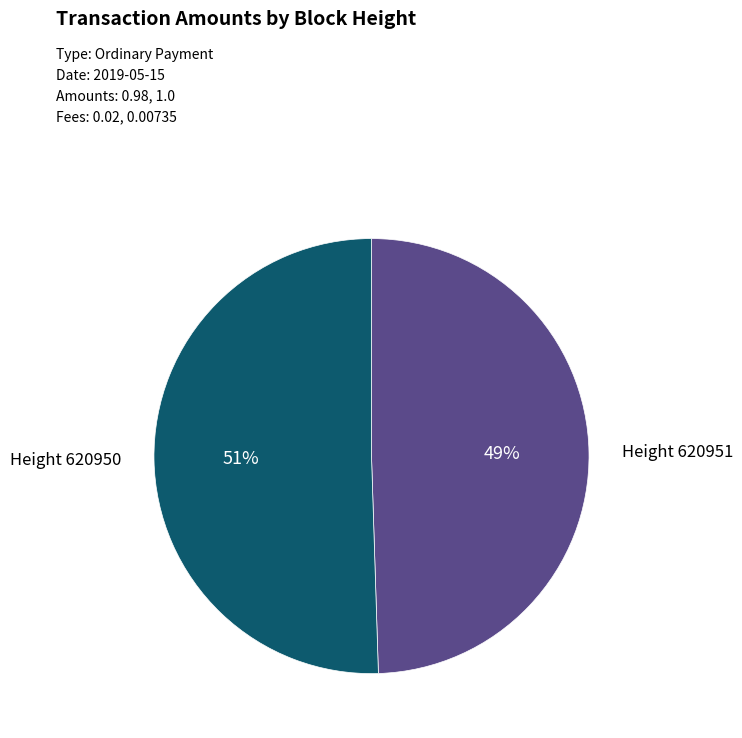

Is there a majority slice in this chart?

Yes